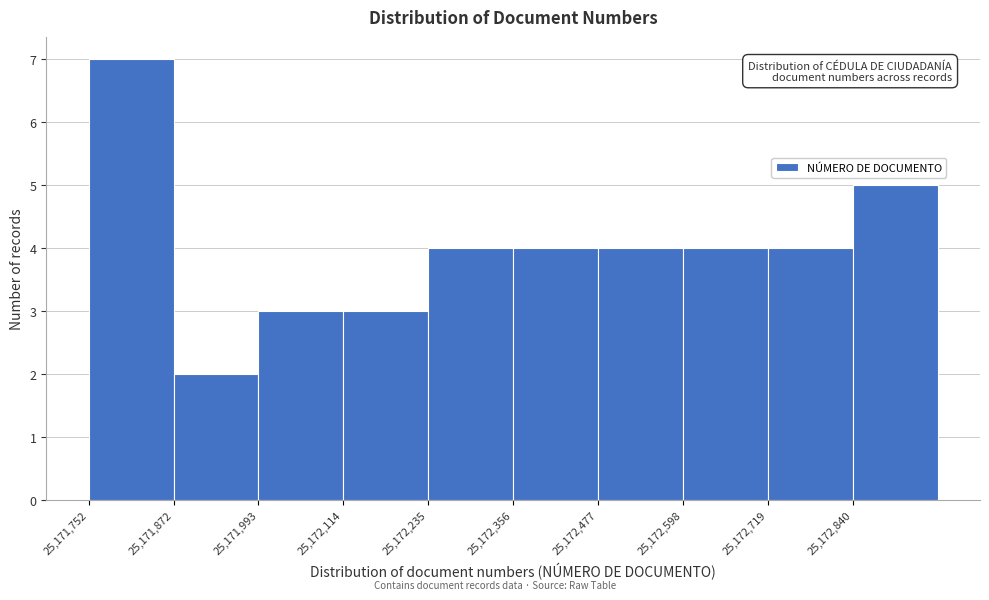

Which range on the x-axis has the tallest bar?

25171760 to 25171880